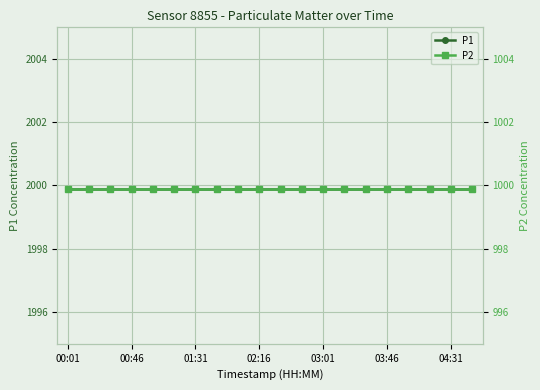

Rank the series at 19 from highest to lowest value.

P1, P2